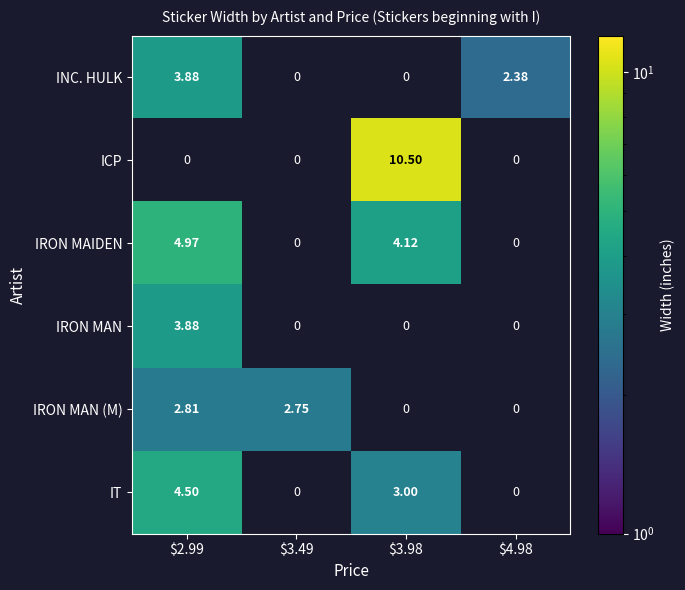

Which series has the widest spread of values?

ICP